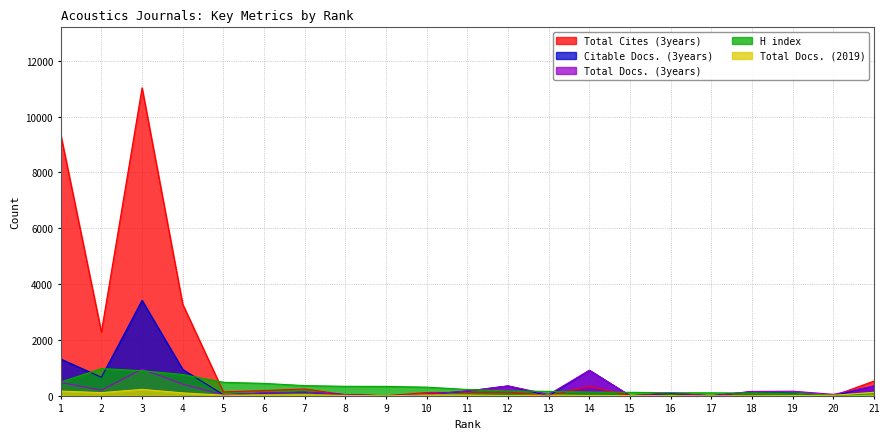

True or false: Total Docs. (2019) has more than 2 points higher than both neighbors.

True